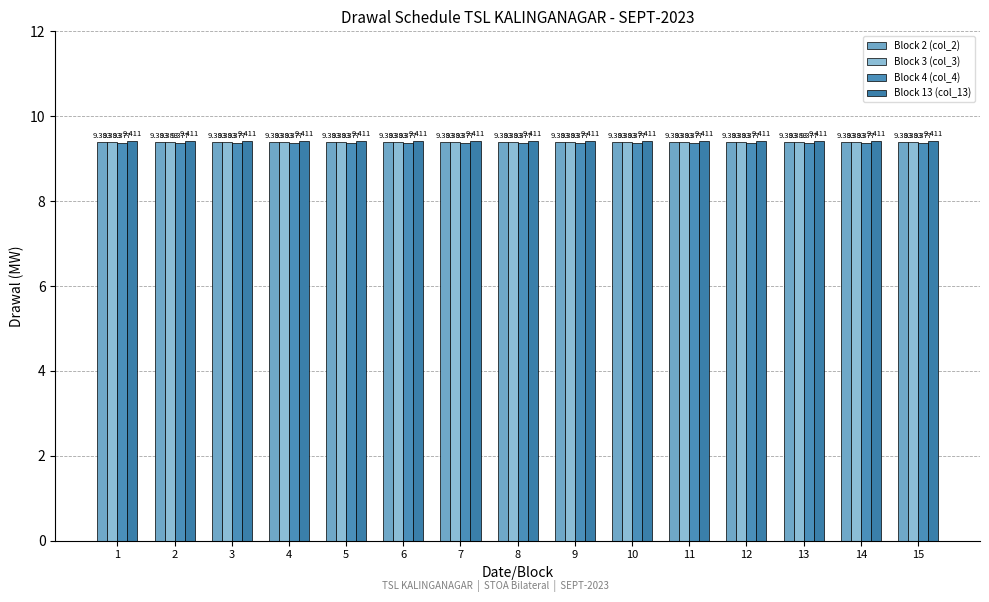

Which series has the largest total across all categories?

Block 13 (col_13)